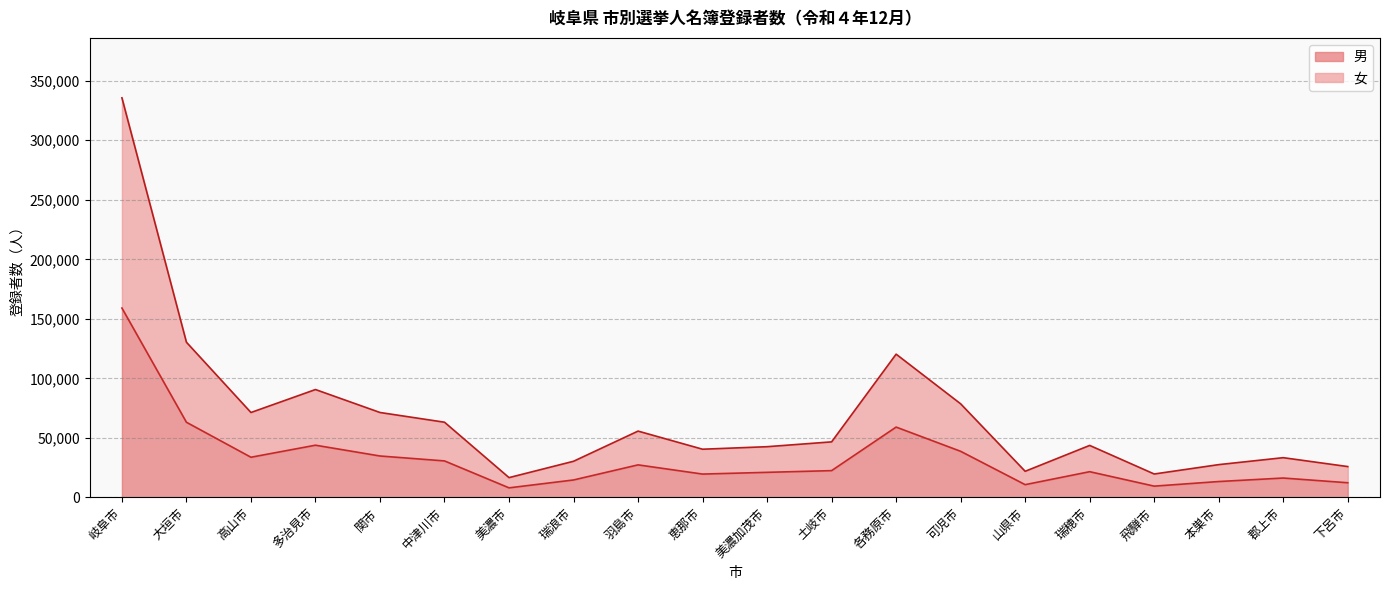

True or false: 女 and 男 intersect in this chart.

False